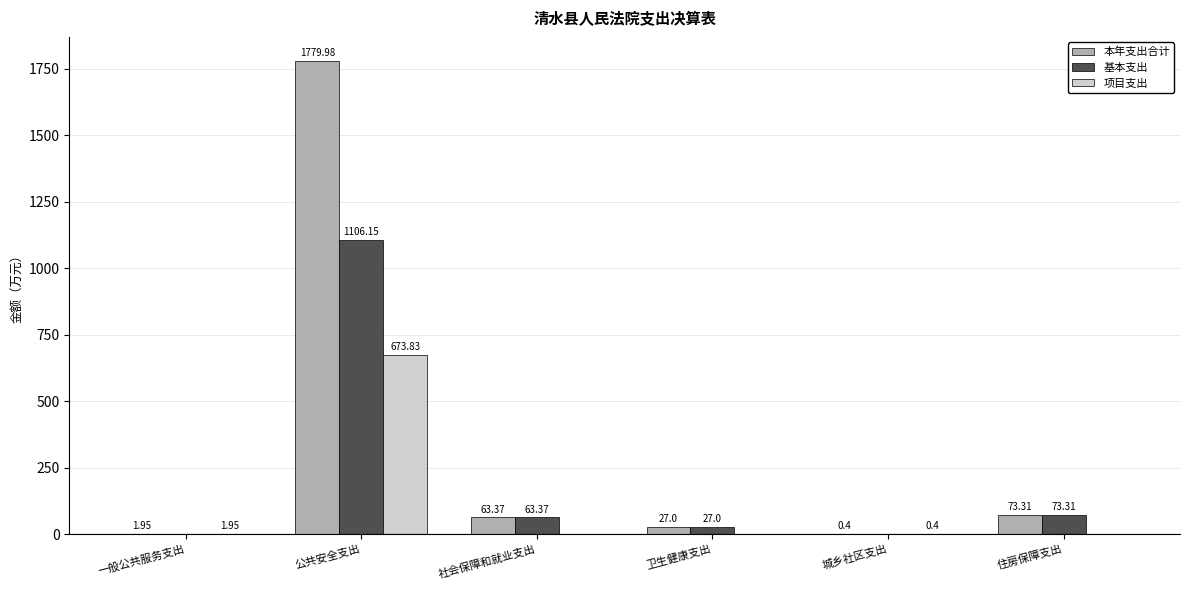

The 项目支出 series shows 423.0 at 公共安全支出. True or false?

False